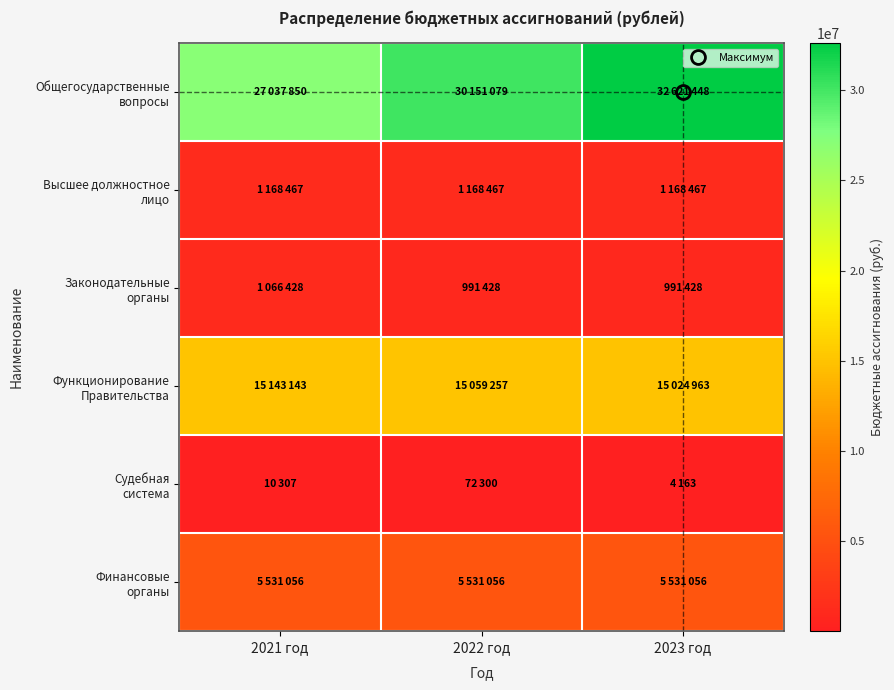

Count the number of data series in this chart.

6